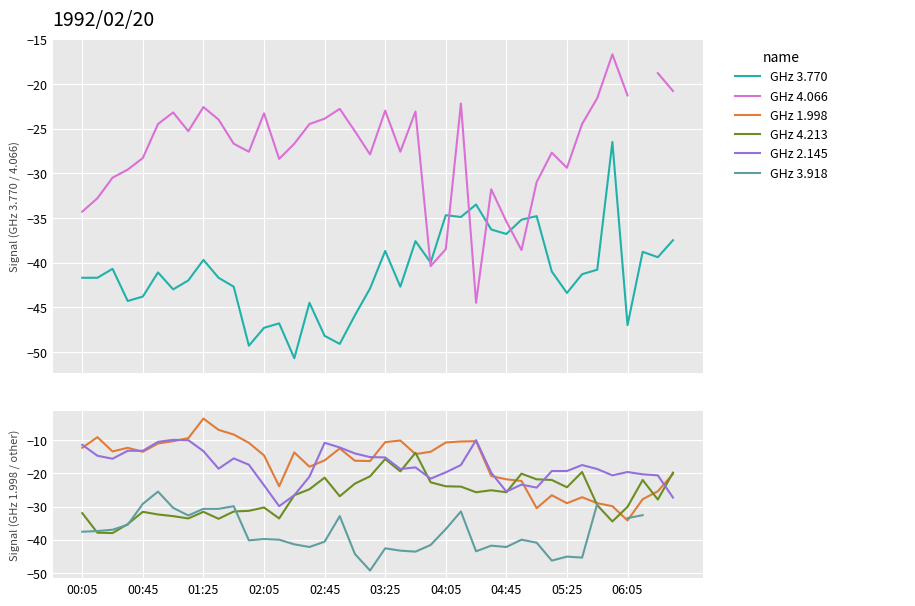

Which series has the widest spread of values?

1.998